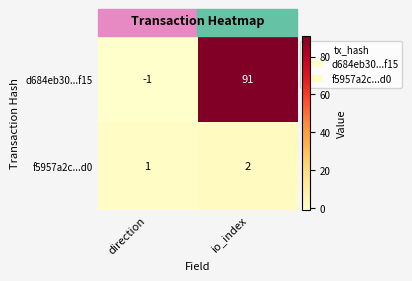

Which series has the largest range (max minus min)?

d684eb30...f15